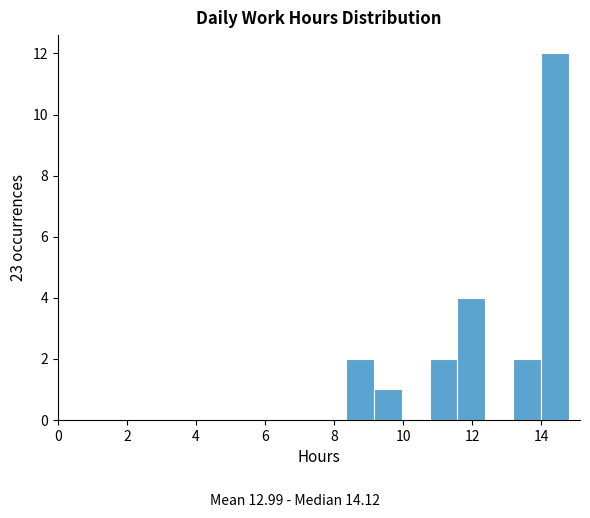

Reading left to right, transcribe this chart: for each bar, give the range it covers on the x-axis and its height. Neither the bar edges nor the heights are printed on the chart, so give them approximately, as read against the axes.

8.4 to 9.2: 2
9.2 to 10.0: 1
10.0 to 10.8: 0
10.8 to 11.6: 2
11.6 to 12.4: 4
12.4 to 13.2: 0
13.2 to 14.0: 2
14.0 to 14.8: 12